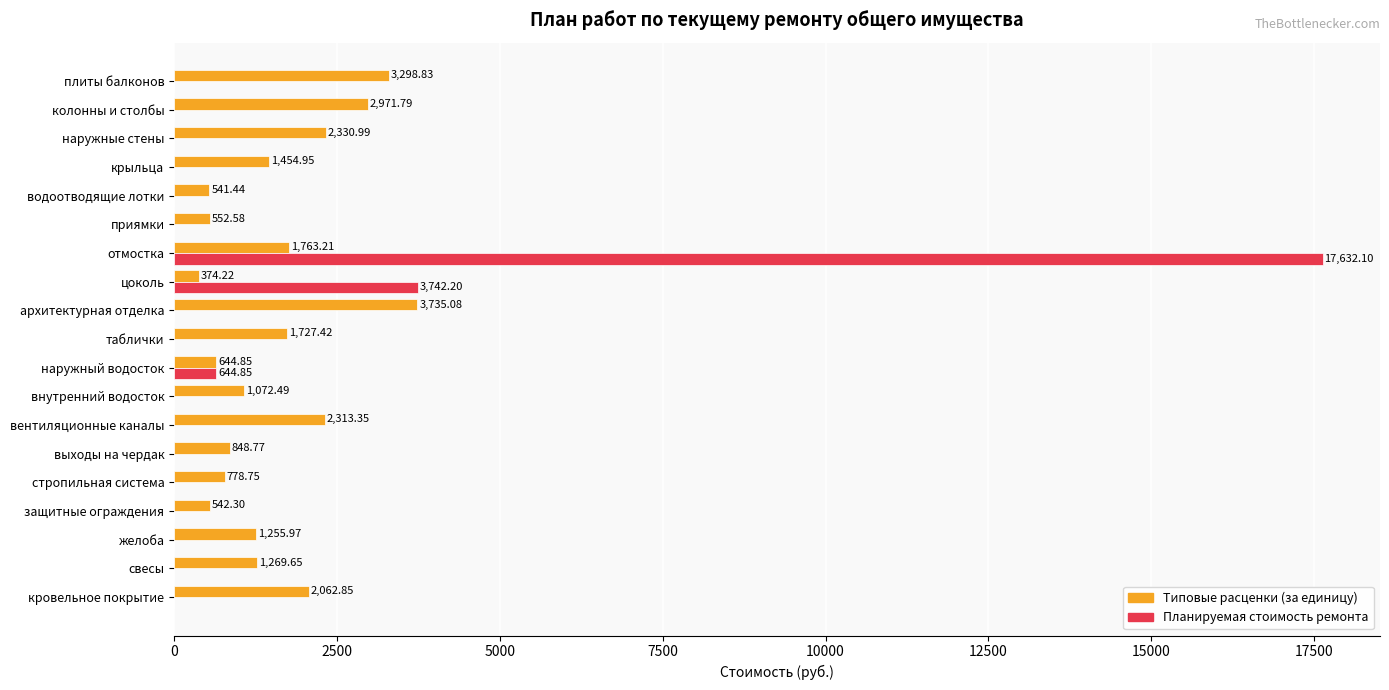

What is the total value across all series at стропильная система?

778.8